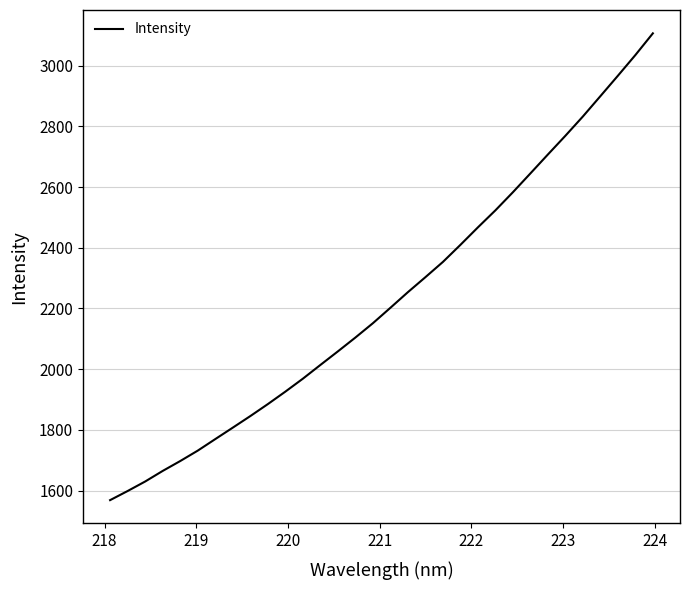

What is the minimum value shown in the chart?

1568.4